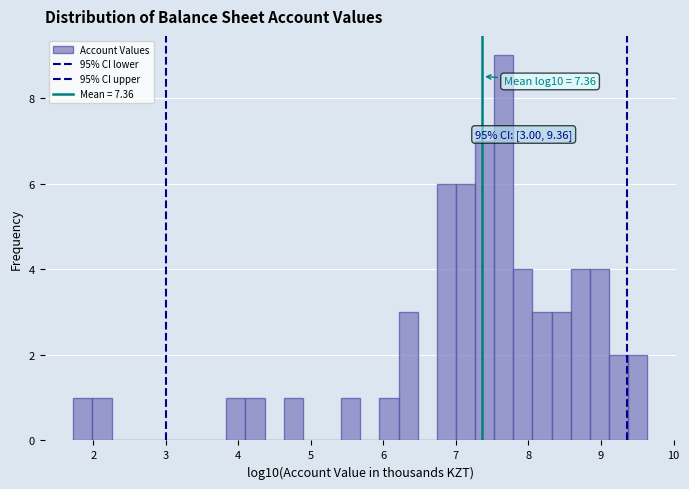

Read against the x-axis, roughly where is the centre of the tallest bar?

7.7